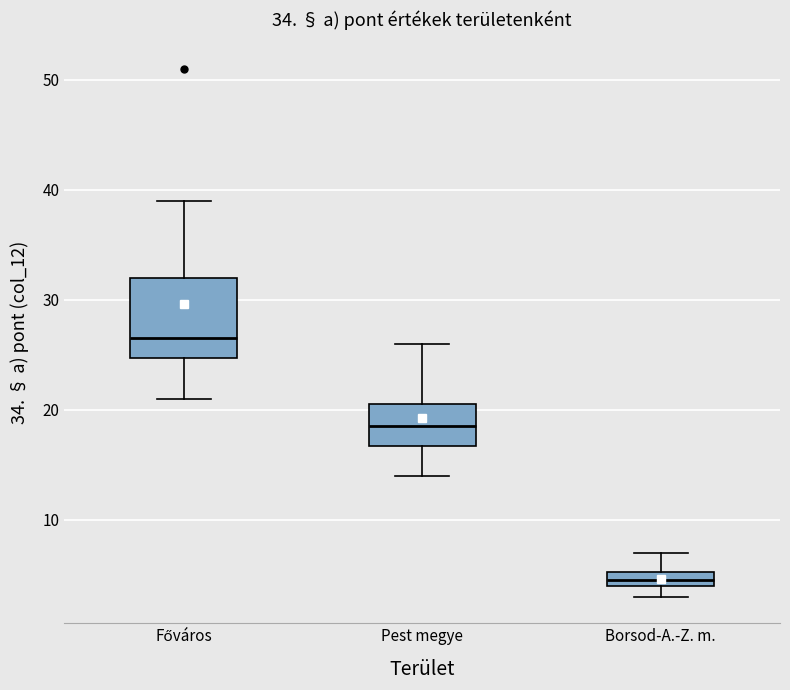

Which box's median line is the lowest?

Borsod-A.-Z. m.